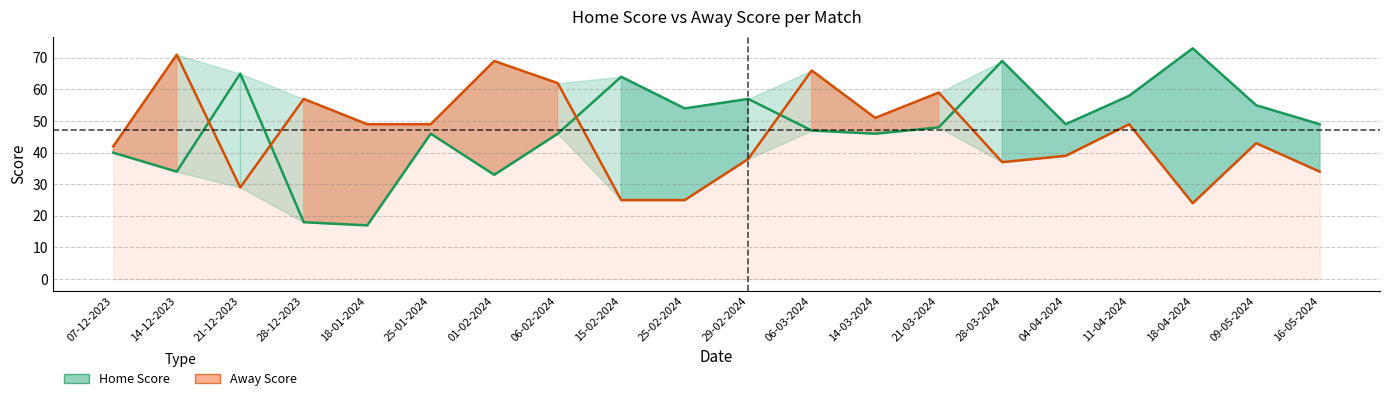

List the series in order of their overall mean, highest first.

Home Score, Away Score